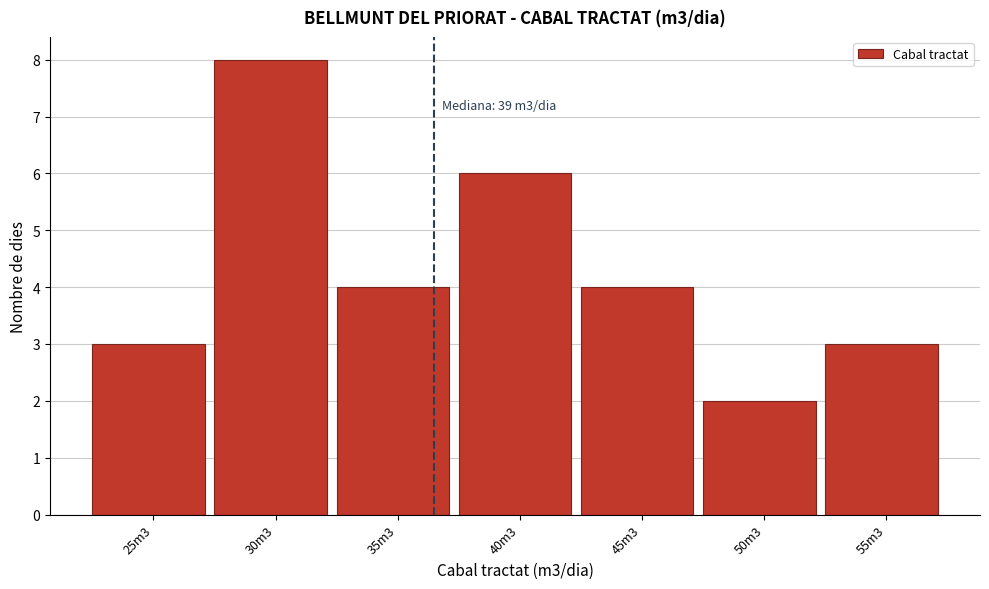

Reading left to right, transcribe all the data shown in this chart.

3	8	4	6	4	2	3